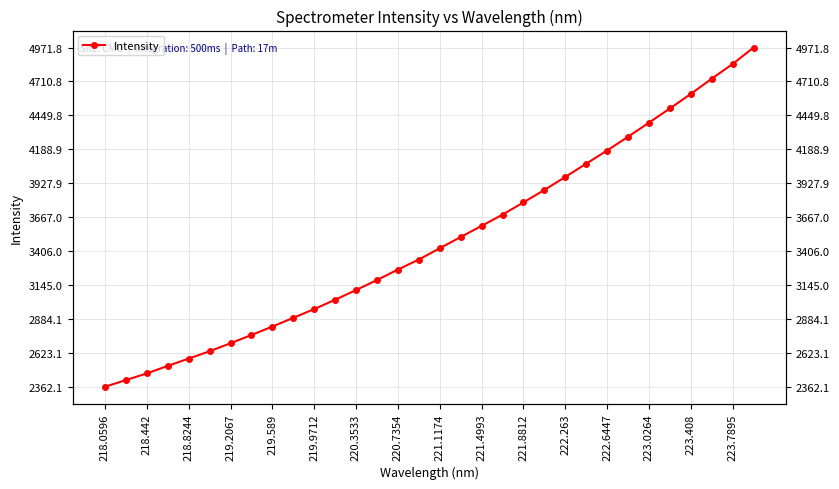

What position from the left is 27?

28